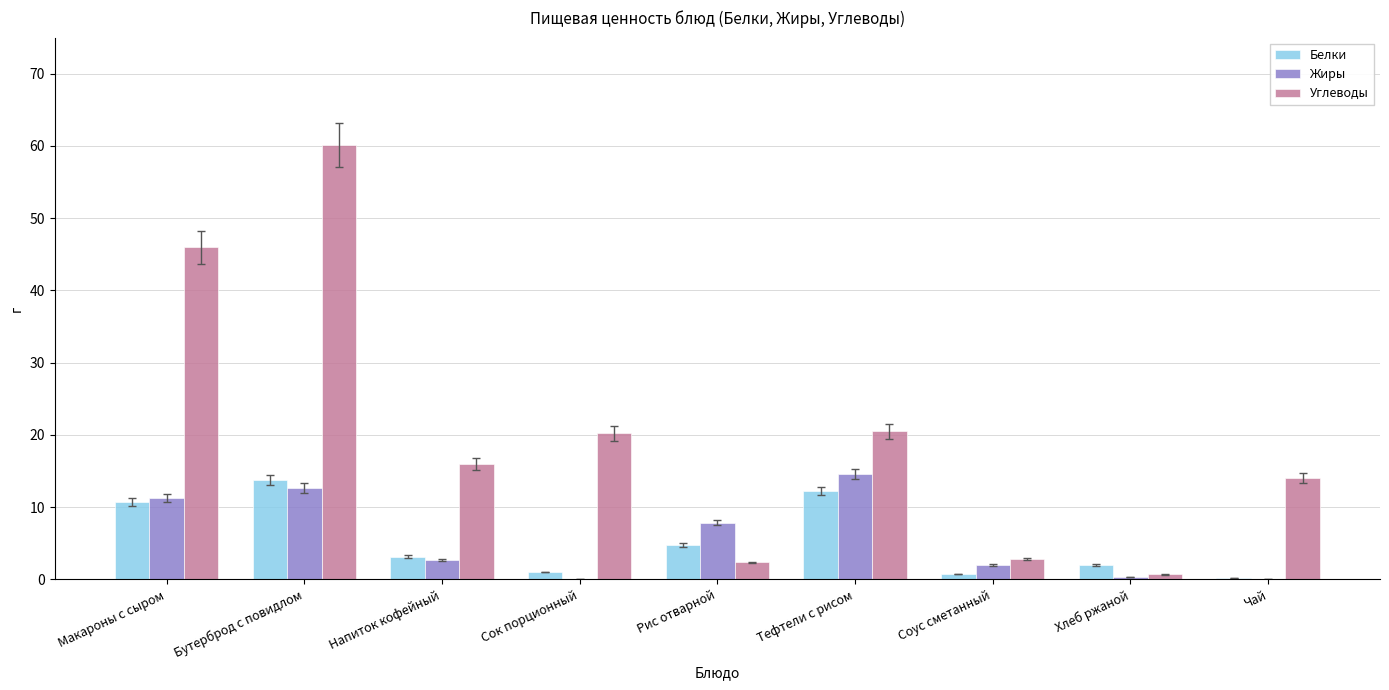

How many groups of bars are there?

9